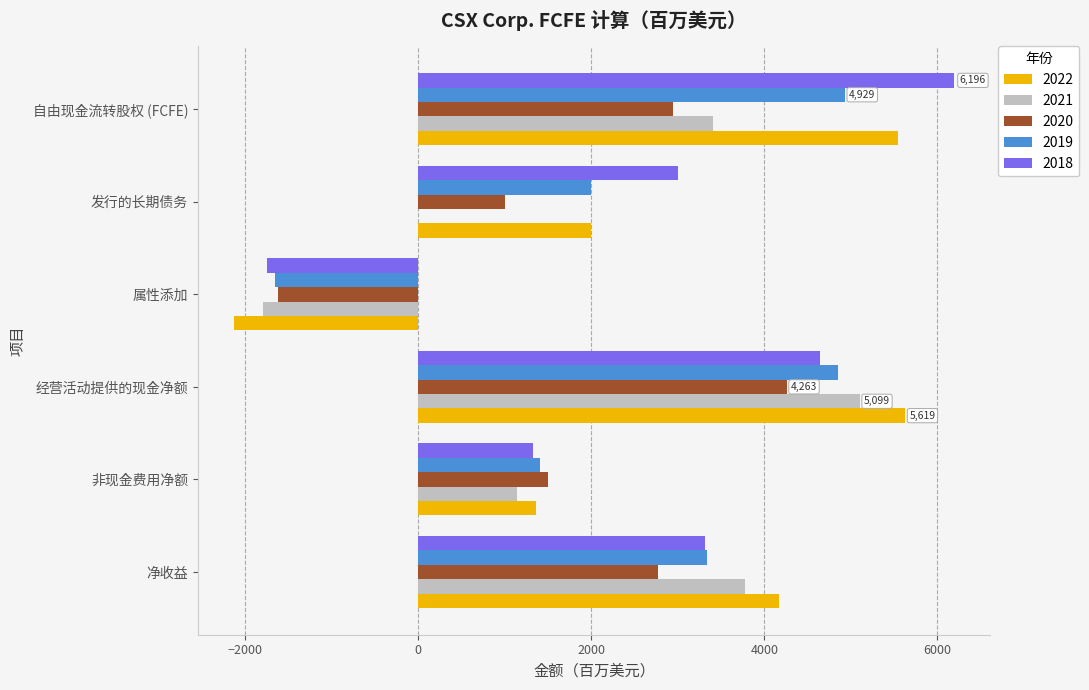

What is the total value across all series at 发行的长期债务?

8000